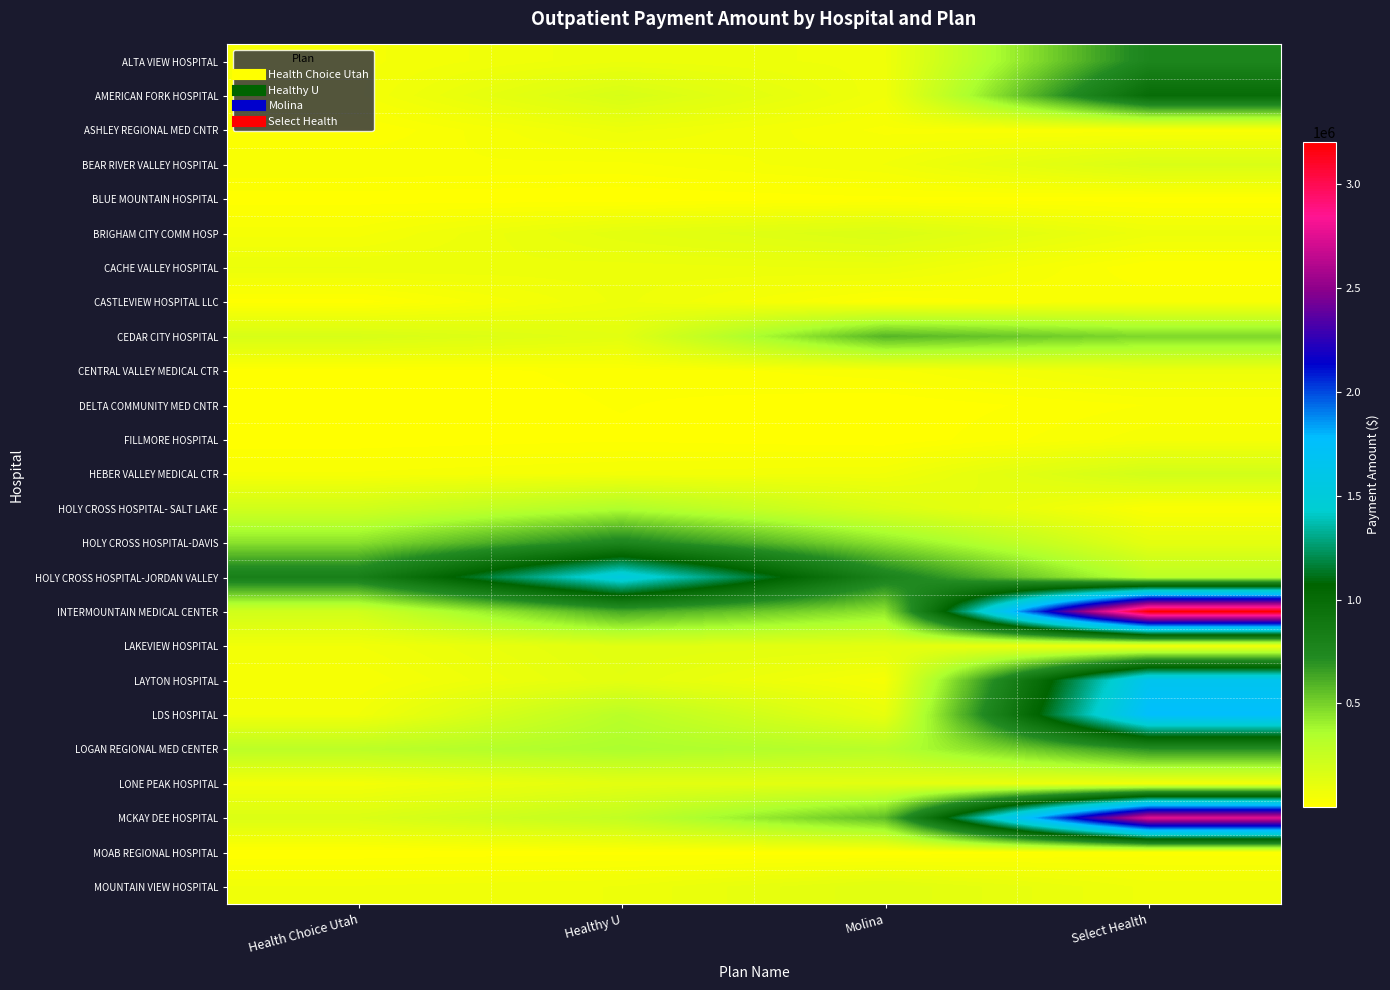

Reading left to right, transcribe all the data shown in this chart.

ALTA VIEW HOSPITAL: Health Choice Utah=46955.3	Healthy U=86539.1	Molina=71045.3	Select Health=765554.7
AMERICAN FORK HOSPITAL: Health Choice Utah=48110.0	Healthy U=179945.5	Molina=65505.6	Select Health=993292.7
ASHLEY REGIONAL MED CNTR: Health Choice Utah=10354.0	Healthy U=80878.7	Molina=34498.3	Select Health=28228.8
BEAR RIVER VALLEY HOSPITAL: Health Choice Utah=38456.4	Healthy U=35367.9	Molina=64319.8	Select Health=169925.1
BLUE MOUNTAIN HOSPITAL: Health Choice Utah=6599.7	Healthy U=1629.2	Molina=10165.1	Select Health=4831.3
BRIGHAM CITY COMM HOSP: Health Choice Utah=46024.9	Healthy U=123047.4	Molina=167273.4	Select Health=82537.5
CACHE VALLEY HOSPITAL: Health Choice Utah=88996.9	Healthy U=82484.8	Molina=90857.0	Select Health=13692.6
CASTLEVIEW HOSPITAL LLC: Health Choice Utah=6206.4	Healthy U=80136.5	Molina=15869.8	Select Health=36906.3
CEDAR CITY HOSPITAL: Health Choice Utah=178515.2	Healthy U=129775.5	Molina=586621.1	Select Health=478291.7
CENTRAL VALLEY MEDICAL CTR: Health Choice Utah=5913.0	Healthy U=17492.4	Molina=33710.0	Select Health=82300.7
DELTA COMMUNITY MED CNTR: Health Choice Utah=1130.3	Healthy U=14503.8	Molina=2260.1	Select Health=26423.7
FILLMORE HOSPITAL: Health Choice Utah=3807.9	Healthy U=10971.6	Molina=2527.4	Select Health=46048.2
HEBER VALLEY MEDICAL CTR: Health Choice Utah=40917.7	Healthy U=54546.6	Molina=64617.4	Select Health=203327.7
HOLY CROSS HOSPITAL- SALT LAKE: Health Choice Utah=208202.5	Healthy U=344323.0	Molina=162649.3	Select Health=26431.4
HOLY CROSS HOSPITAL-DAVIS: Health Choice Utah=451362.0	Healthy U=762448.3	Molina=442223.2	Select Health=122092.4
HOLY CROSS HOSPITAL-JORDAN VALLEY: Health Choice Utah=815270.3	Healthy U=1538735.9	Molina=786748.2	Select Health=297899.7
INTERMOUNTAIN MEDICAL CENTER: Health Choice Utah=209251.3	Healthy U=624218.2	Molina=435655.4	Select Health=3205669.6
LAKEVIEW HOSPITAL: Health Choice Utah=63123.5	Healthy U=137856.4	Molina=126522.2	Select Health=57453.5
LAYTON HOSPITAL: Health Choice Utah=39254.1	Healthy U=124610.6	Molina=43150.4	Select Health=1657697.4
LDS HOSPITAL: Health Choice Utah=62570.2	Healthy U=306003.7	Molina=105363.9	Select Health=1764234.1
LOGAN REGIONAL MED CENTER: Health Choice Utah=298774.0	Healthy U=359554.4	Molina=312958.4	Select Health=698019.6
LONE PEAK HOSPITAL: Health Choice Utah=55311.4	Healthy U=128405.4	Molina=128757.6	Select Health=63092.1
MCKAY DEE HOSPITAL: Health Choice Utah=163281.0	Healthy U=273657.4	Molina=561874.4	Select Health=2765829.8
MOAB REGIONAL HOSPITAL: Health Choice Utah=2034.6	Healthy U=9038.1	Molina=2649.0	Select Health=19750.8
MOUNTAIN VIEW HOSPITAL: Health Choice Utah=65646.6	Healthy U=77037.2	Molina=137848.8	Select Health=72470.0